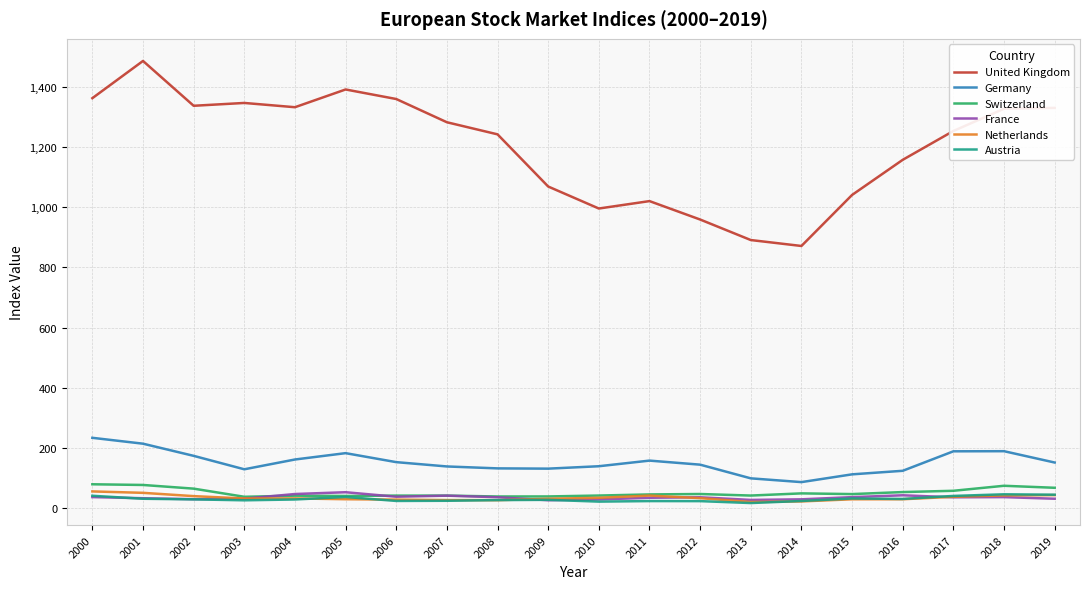

What is the highest value of the Austria series?

45.9